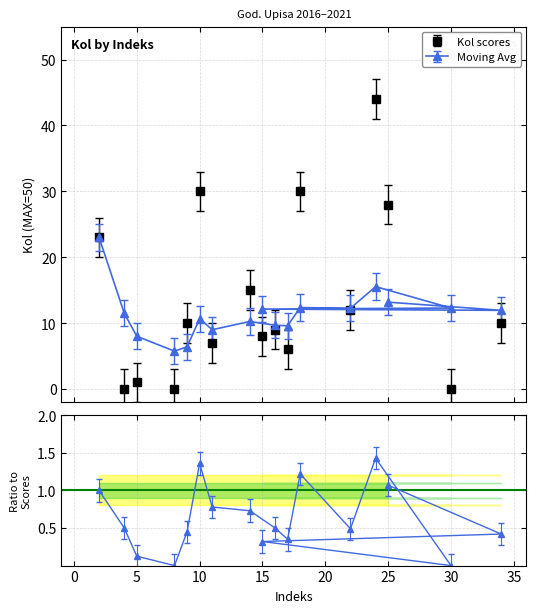

How many lines are shown in the chart?

2